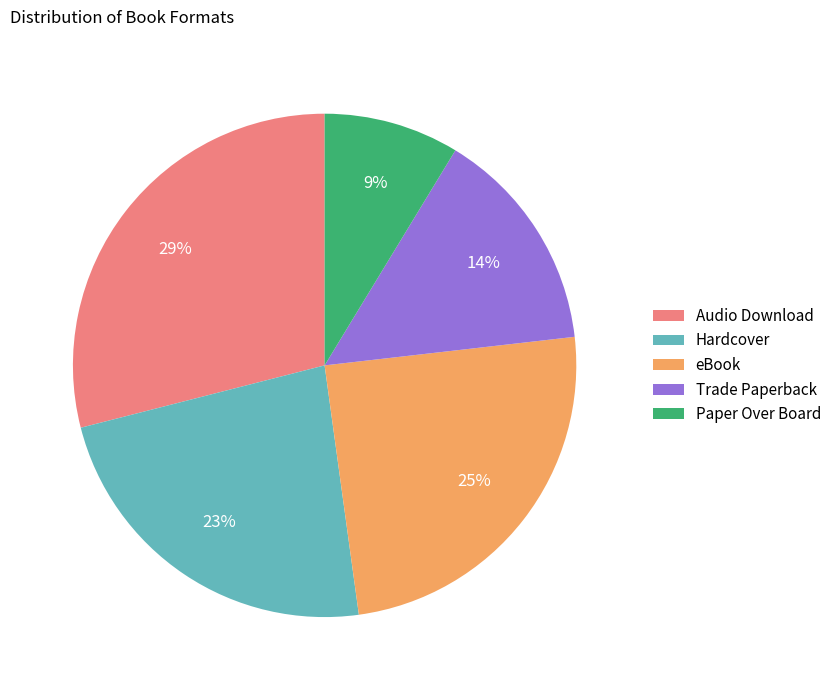

Rank the categories by value from highest to lowest.

Audio Download, eBook, Hardcover, Trade Paperback, Paper Over Board